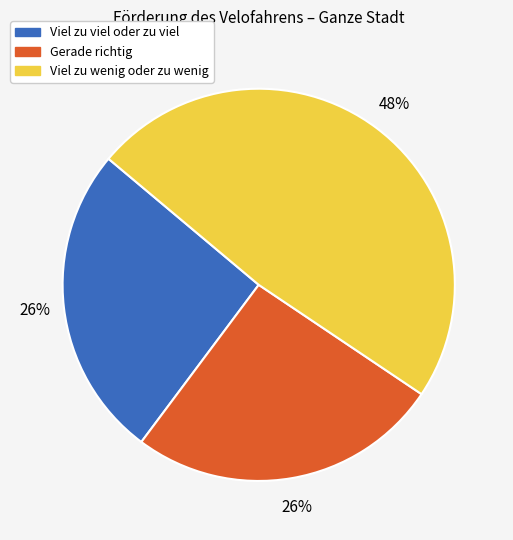

Is it true that Gerade richtig is 26% of the pie?

True